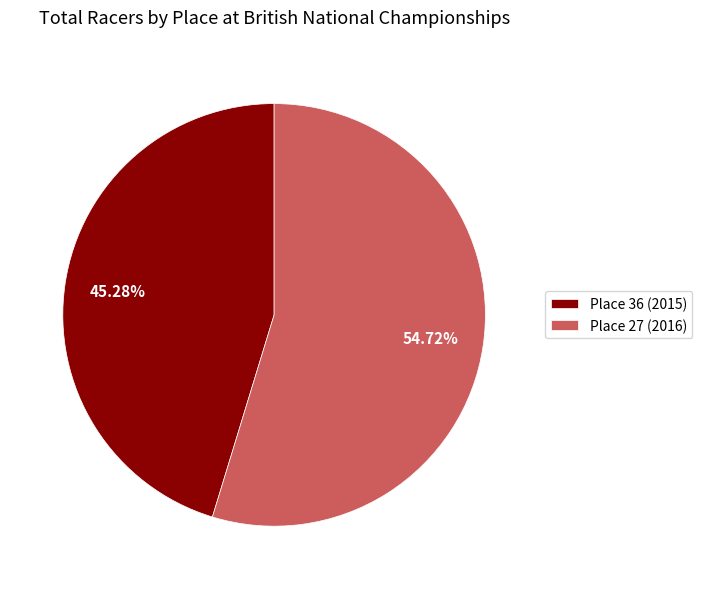

What is the majority slice?

Place 27 (2016)